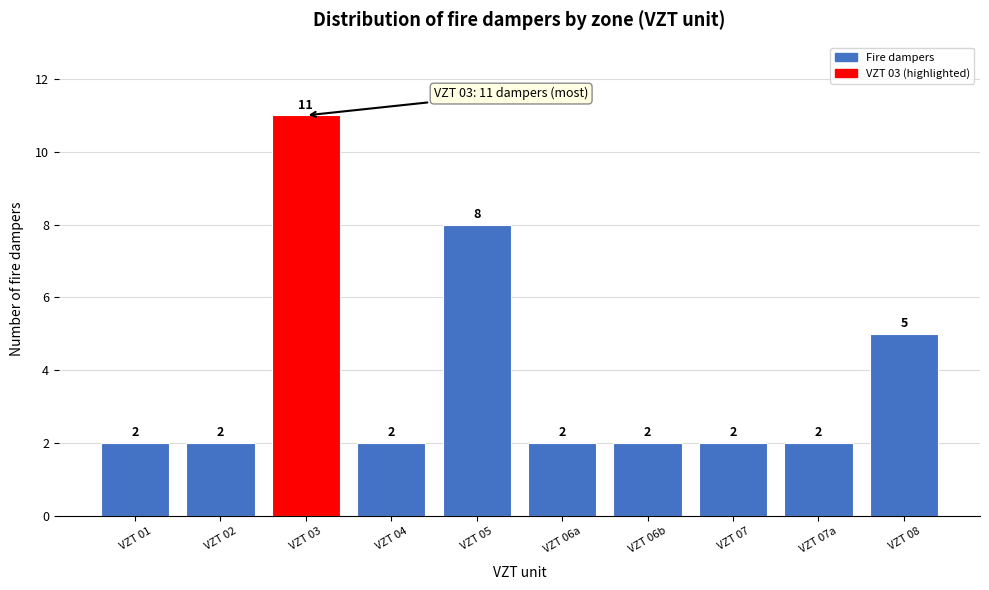

Reading left to right, extract all data points from this chart.

2	2	11	2	8	2	2	2	2	5